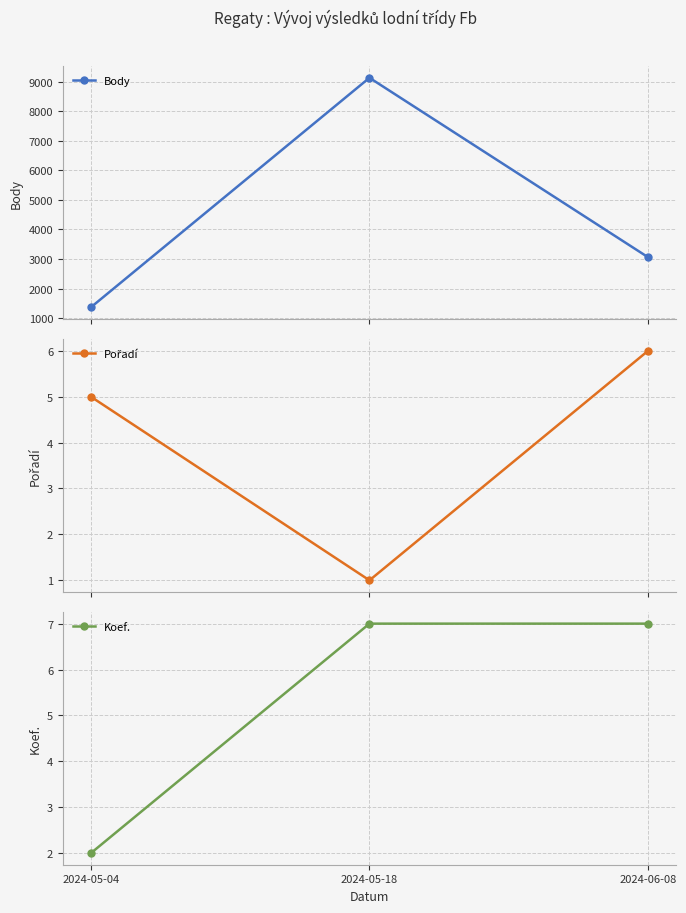

Count the Body values in the range 1362 to 9136.

3